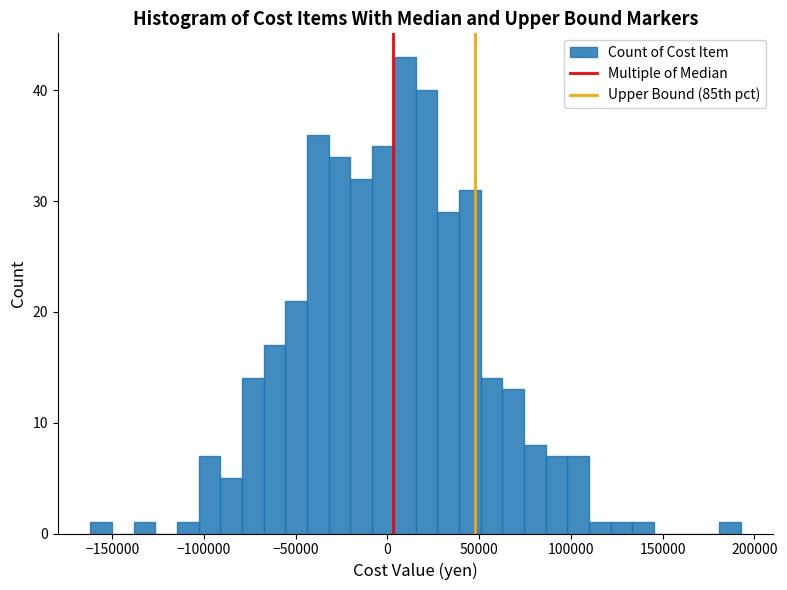

Read against the x-axis, roughly where is the centre of the tallest bar?

10000